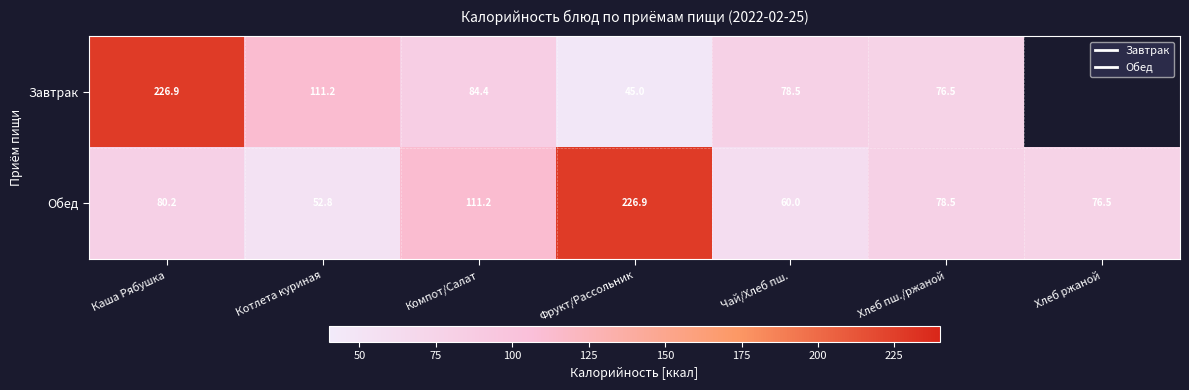

The value of Завтрак at Компот/Салат is 138.0. True or false?

False